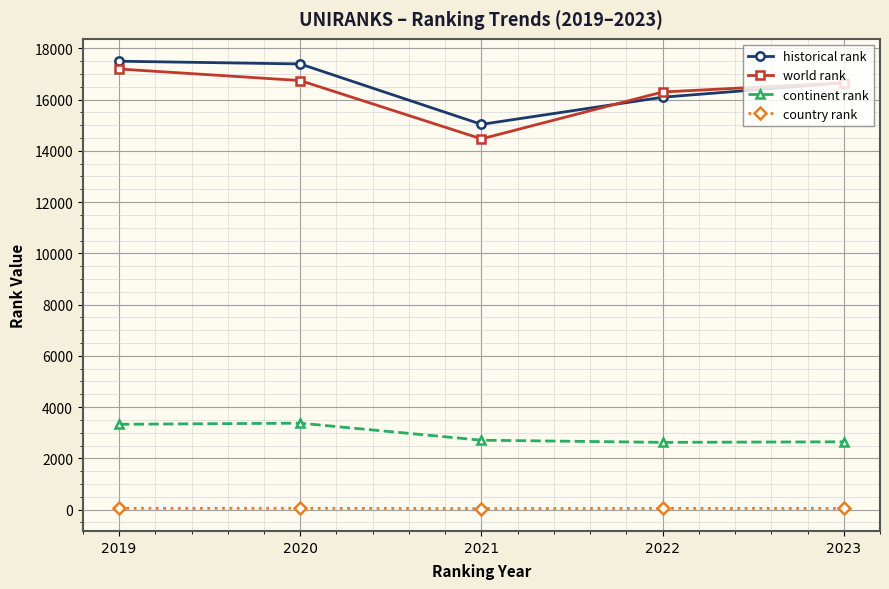

True or false: country rank and world rank intersect in this chart.

False